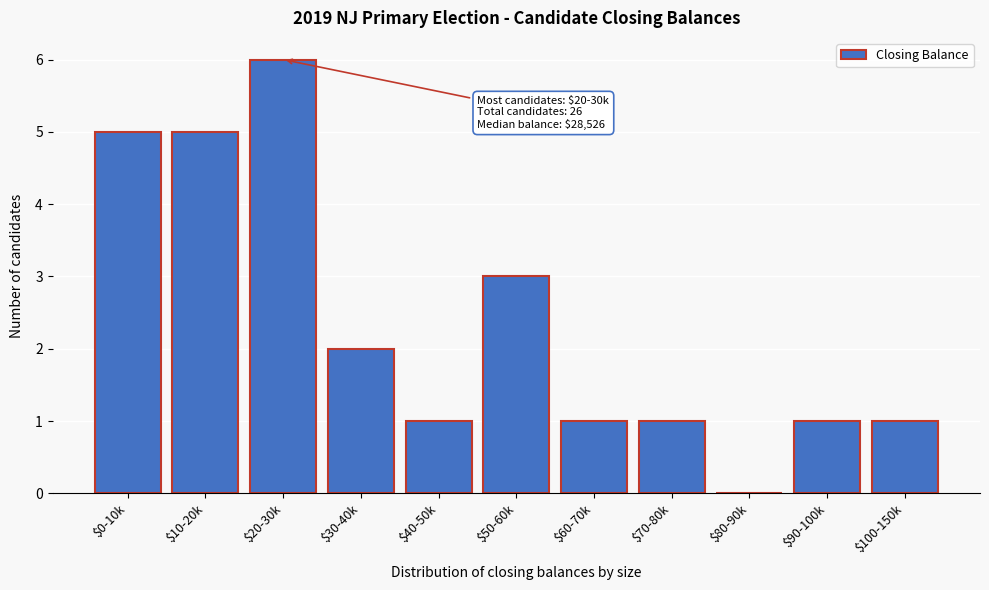

Read the value at $50-60k.

3